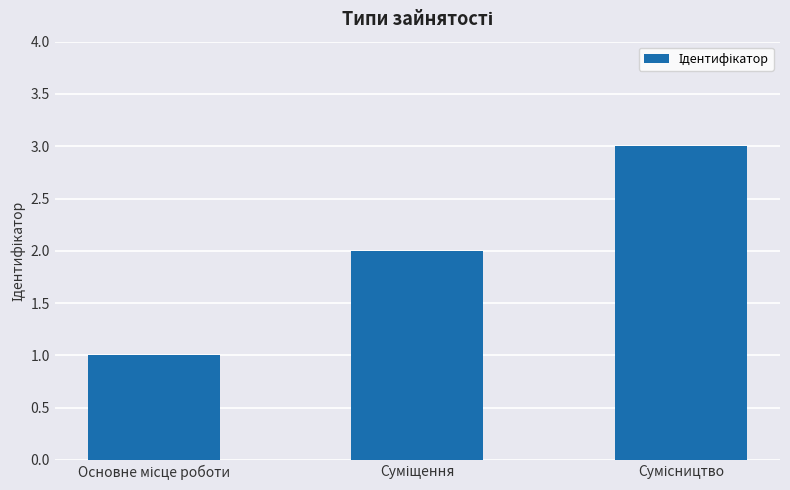

What is the value of the 2nd bar from the left?

2